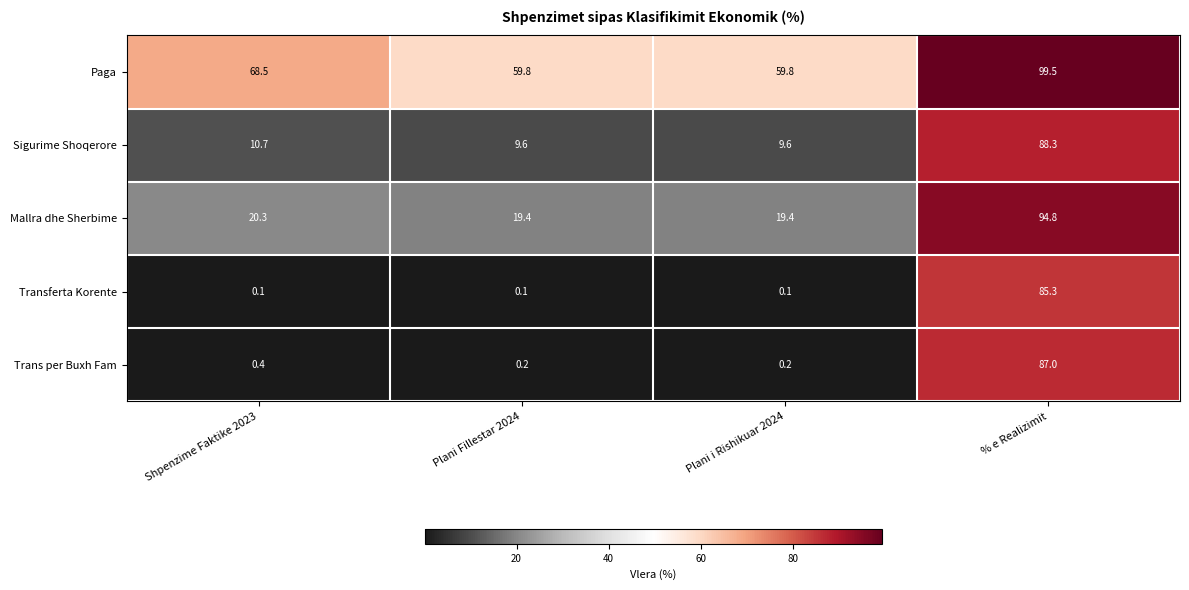

What is the total value across all series at Plani i Rishikuar 2024?

89.1